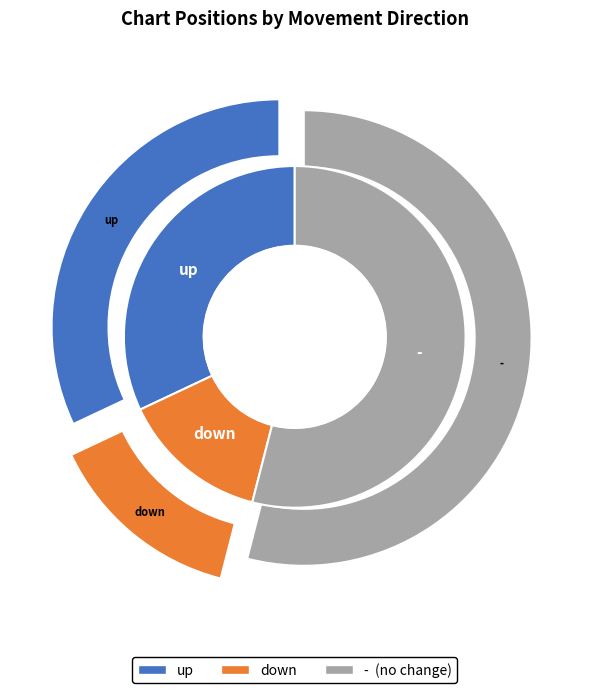

To the nearest percent, what portion does down represent?

14%